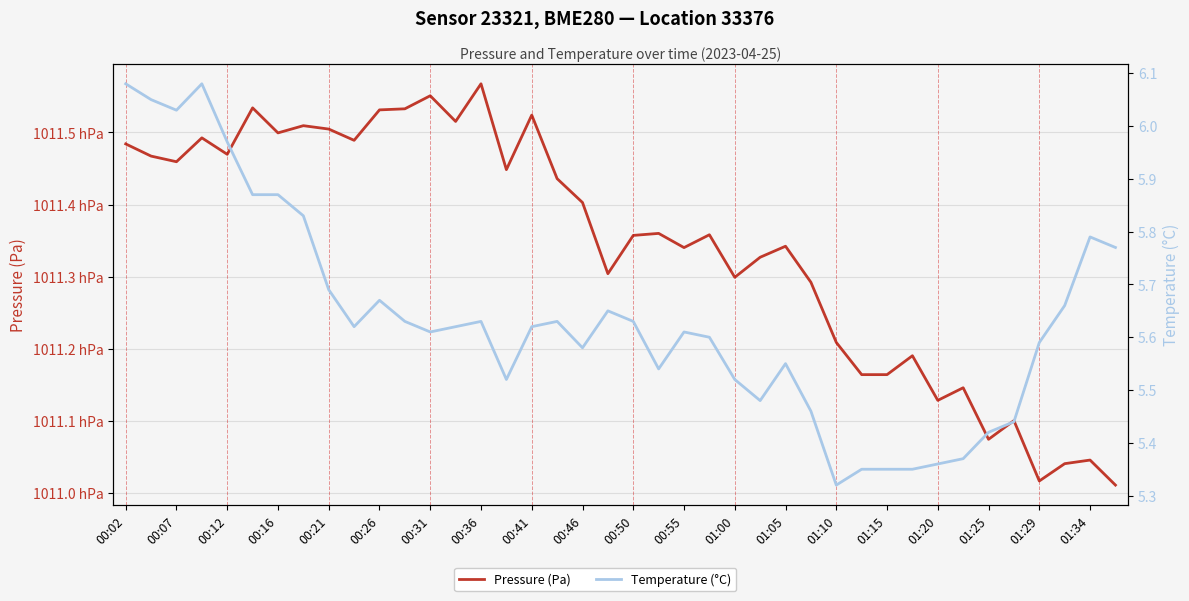

Which has a higher value, 00:21 or 01:25?

00:21